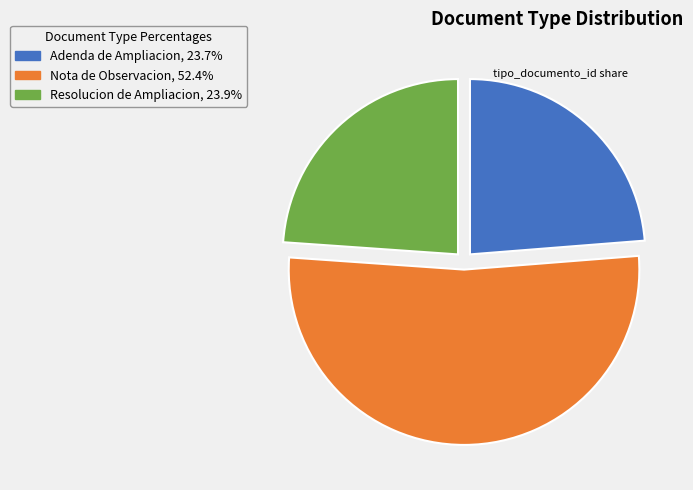

Between Adenda de Ampliacion and Nota de Observacion, which is larger?

Nota de Observacion